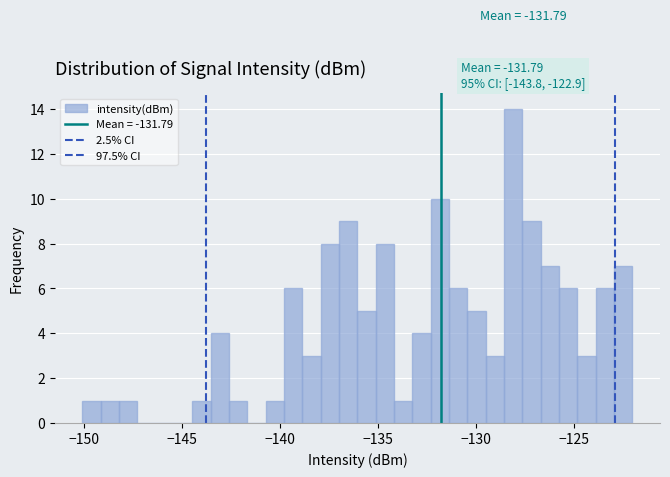

Around what value on the x-axis is the tallest bar? Give the approximate position of its centre, as read against the axis.

-128.0